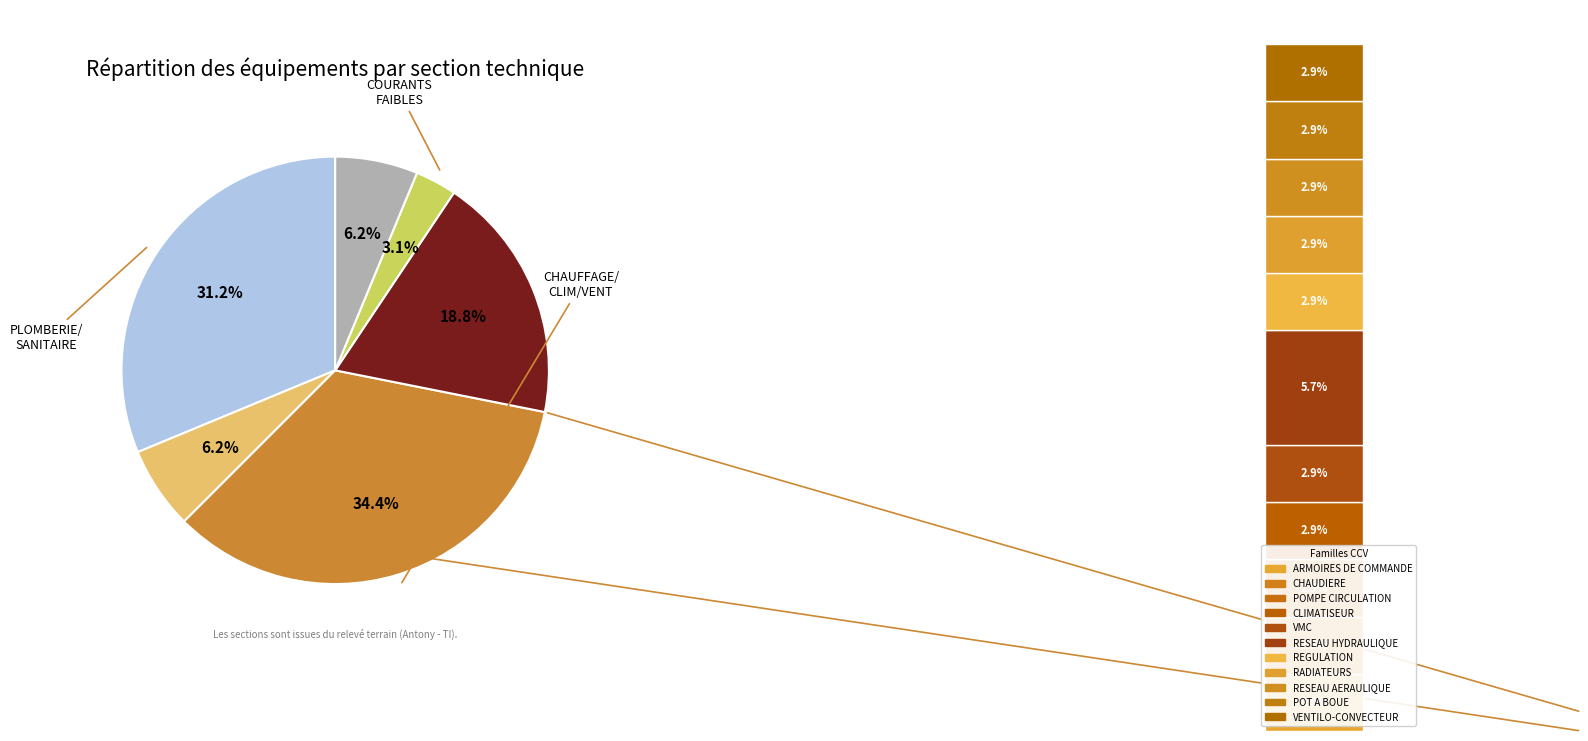

Which category has the biggest portion of the pie?

CHAUFFAGE/CLIMATISATION/VENTILATION